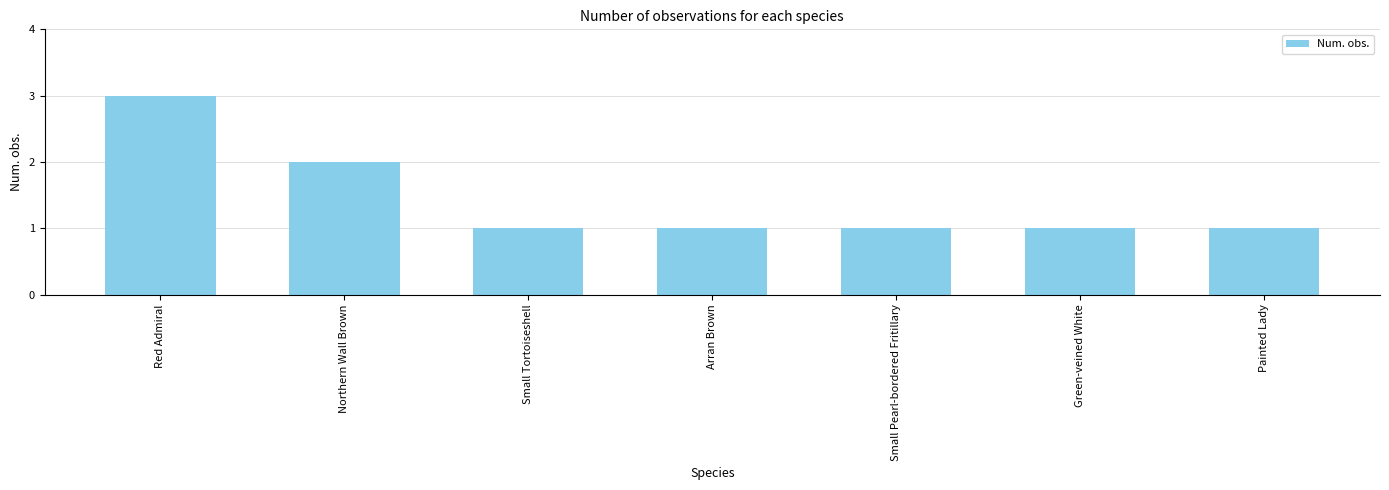

True or false: the data shows 1 at Green-veined White.

True